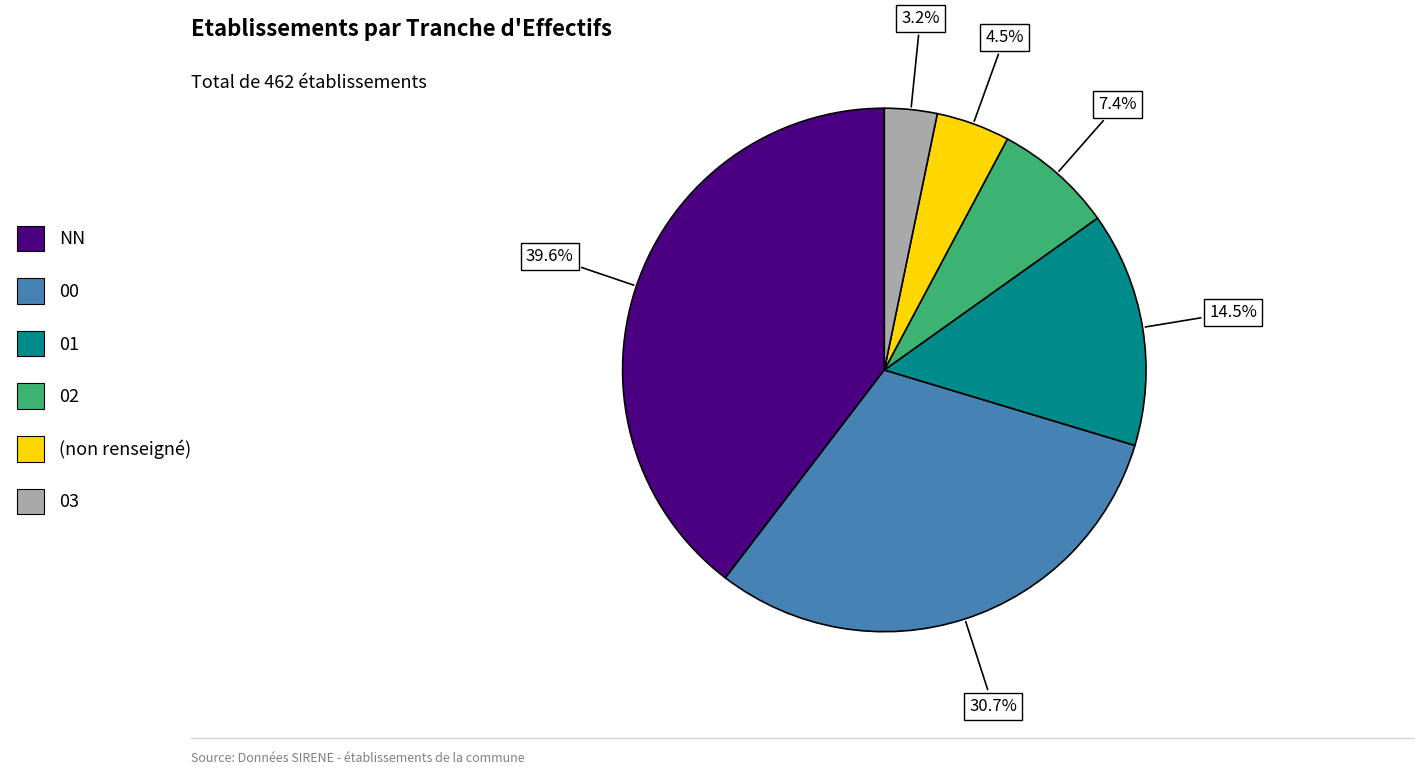

How many segments does this pie chart have?

6